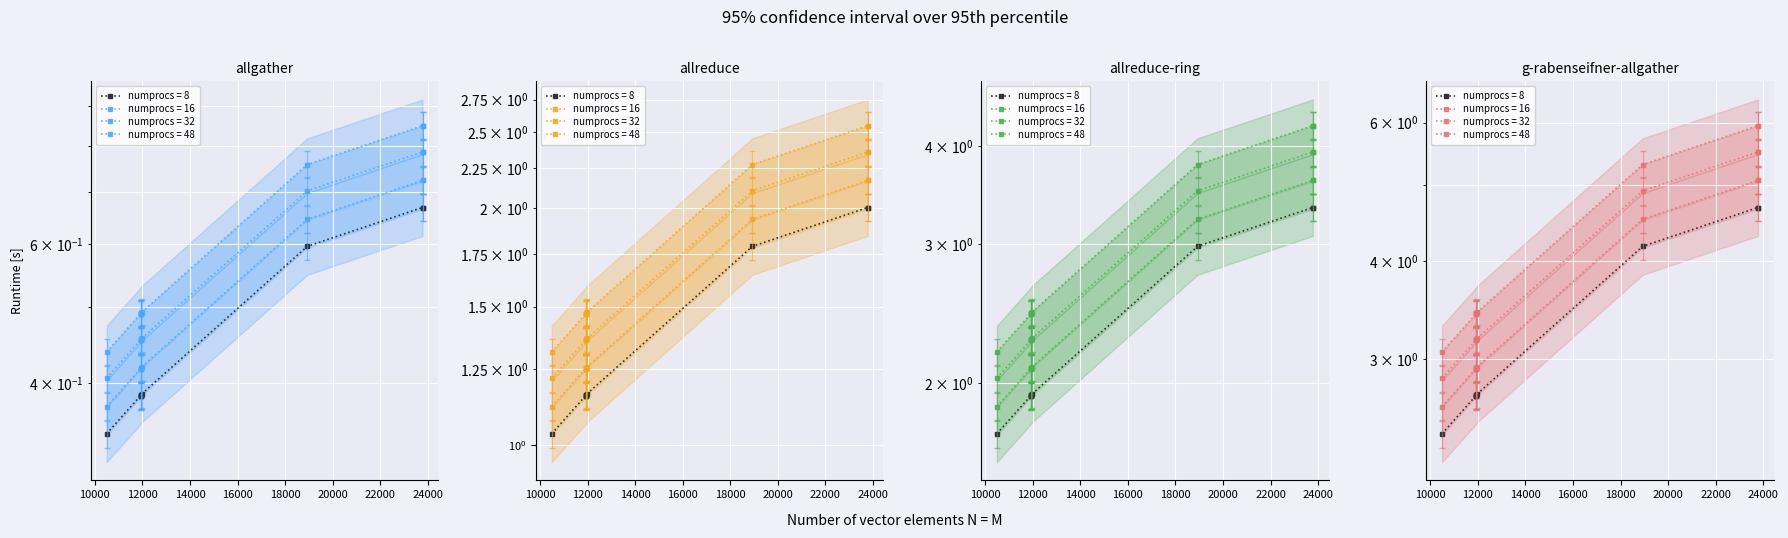

The chart shows a value of 1.3 at 11922. True or false?

False